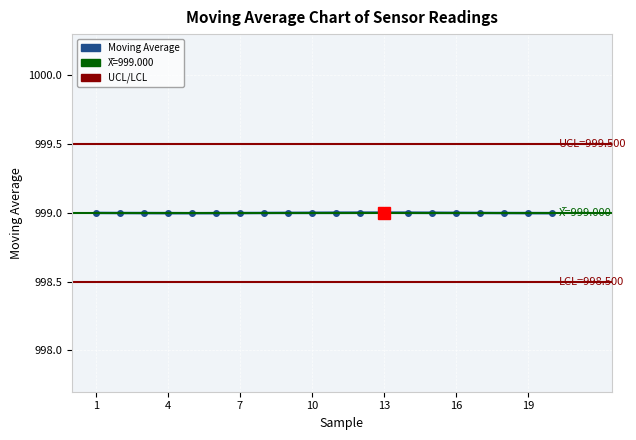

How many points are higher than both their immediate neighbors (excluding endpoints)?

1